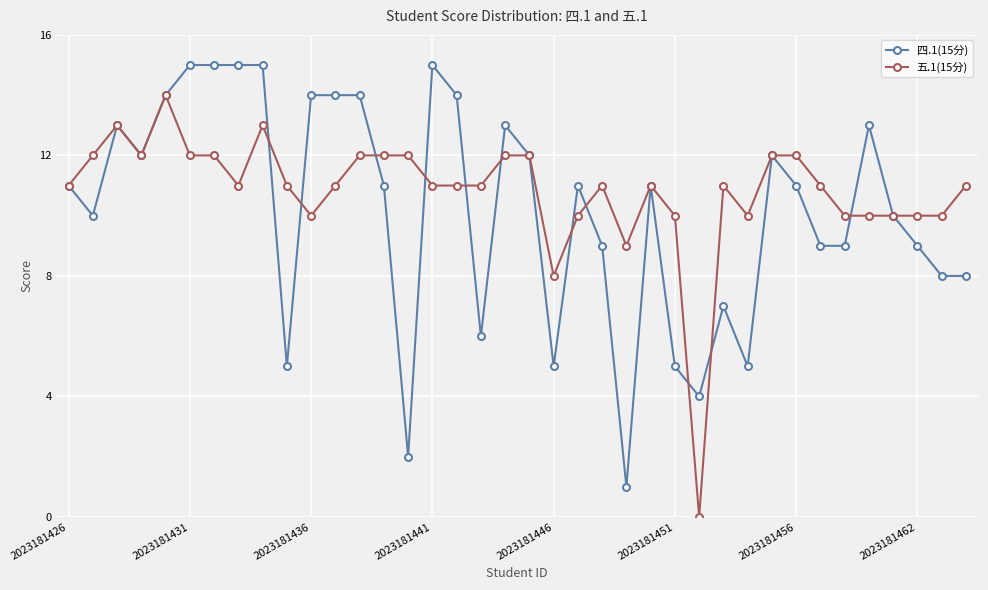

What is the greatest value displayed?

15